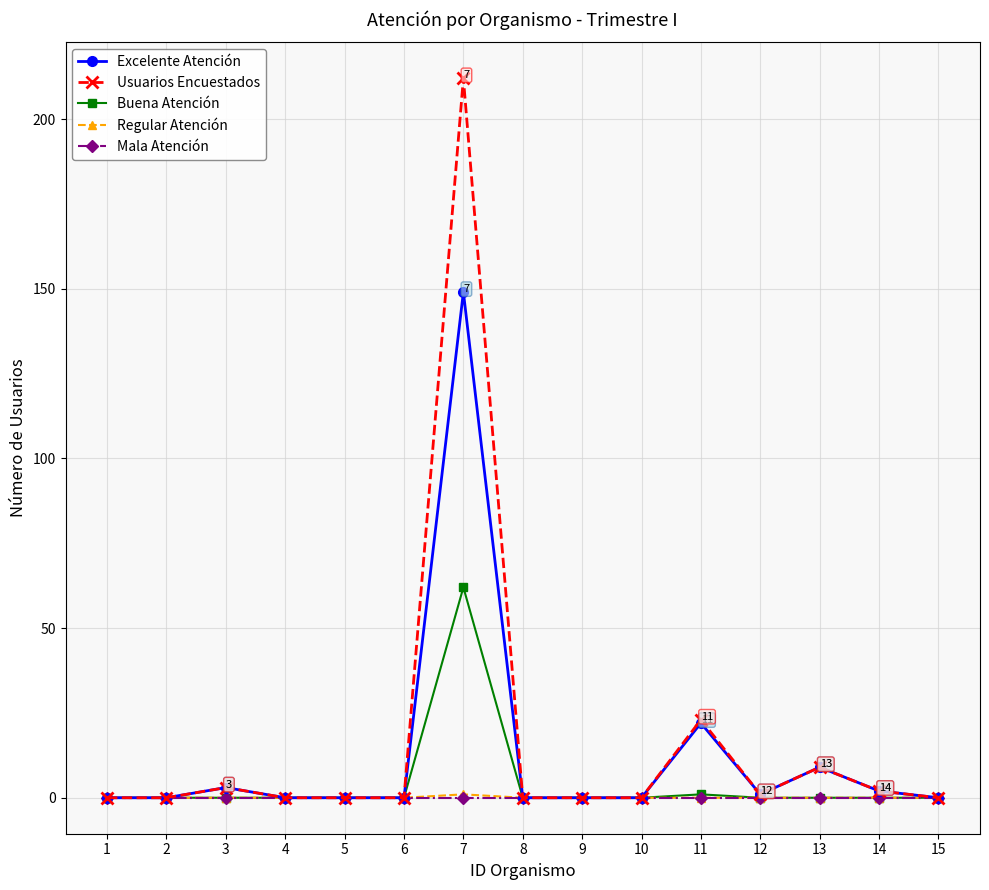

Which series has the widest spread of values?

Usuarios Encuestados